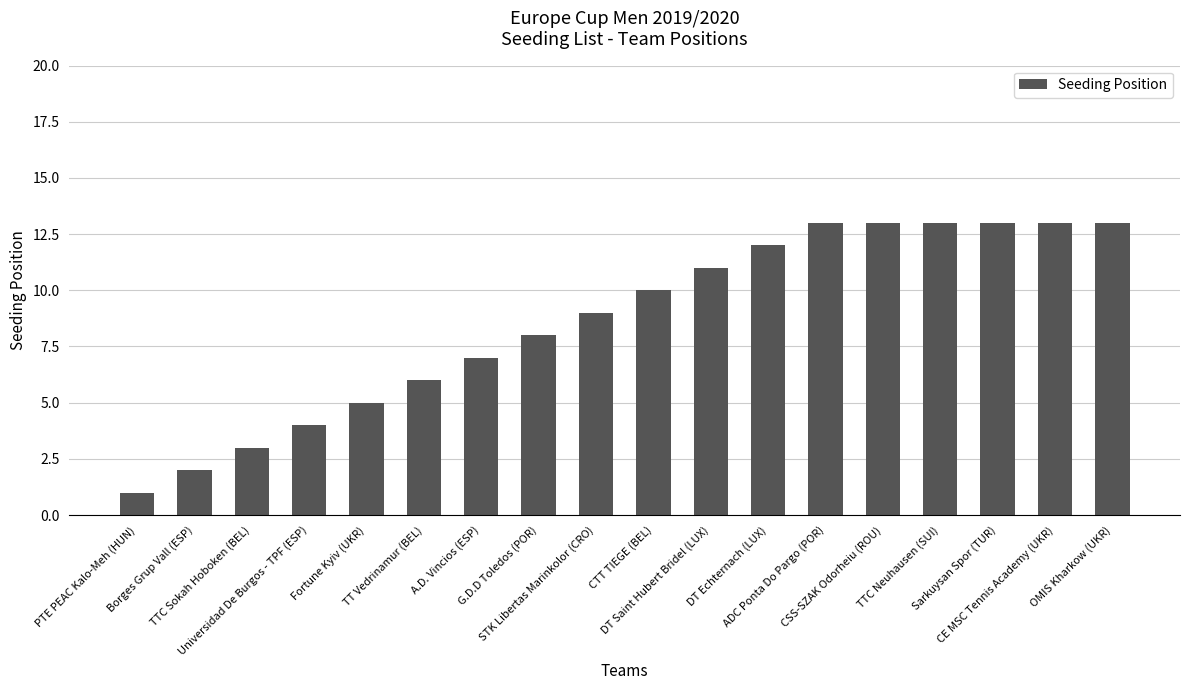

Reading left to right, list all the values displayed in this chart.

PTE PEAC Kalo-Meh (HUN)=1	Borges Grup Vall (ESP)=2	TTC Sokah Hoboken (BEL)=3	Universidad De Burgos - TPF (ESP)=4	Fortune Kyiv (UKR)=5	TT Vedrinamur (BEL)=6	A.D. Vincios (ESP)=7	G.D.D Toledos (POR)=8	STK Libertas Marinkolor (CRO)=9	CTT TIEGE (BEL)=10	DT Saint Hubert Bridel (LUX)=11	DT Echternach (LUX)=12	ADC Ponta Do Pargo (POR)=13	CSS-SZAK Odorheiu (ROU)=13	TTC Neuhausen (SUI)=13	Sarkuysan Spor (TUR)=13	CE MSC Tennis Academy (UKR)=13	OMIS Kharkow (UKR)=13